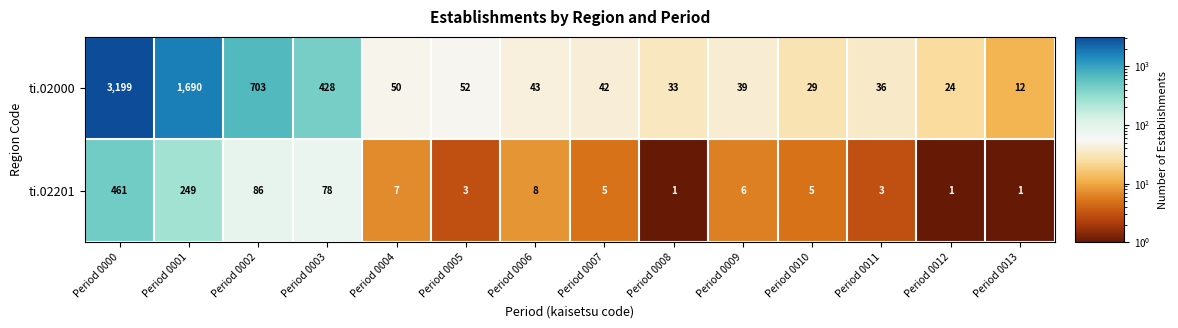

Rank the series at Period 0007 from highest to lowest value.

ti.02000, ti.02201